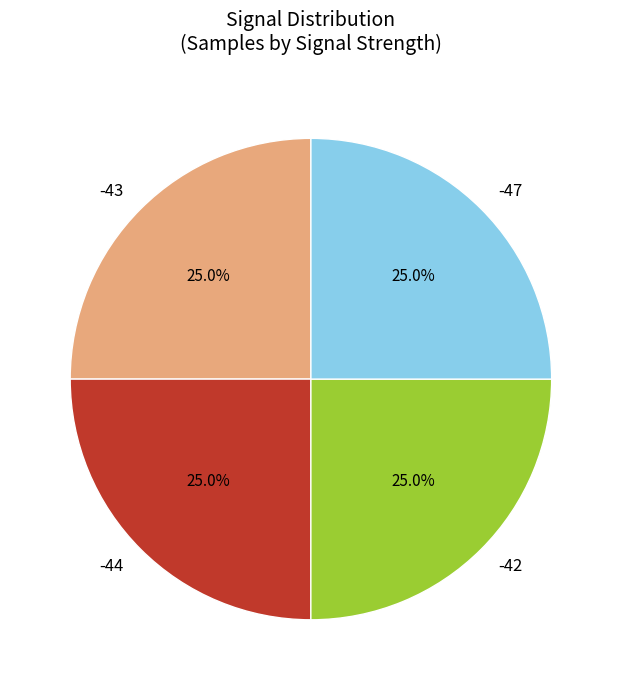

Is there a majority slice in this chart?

No